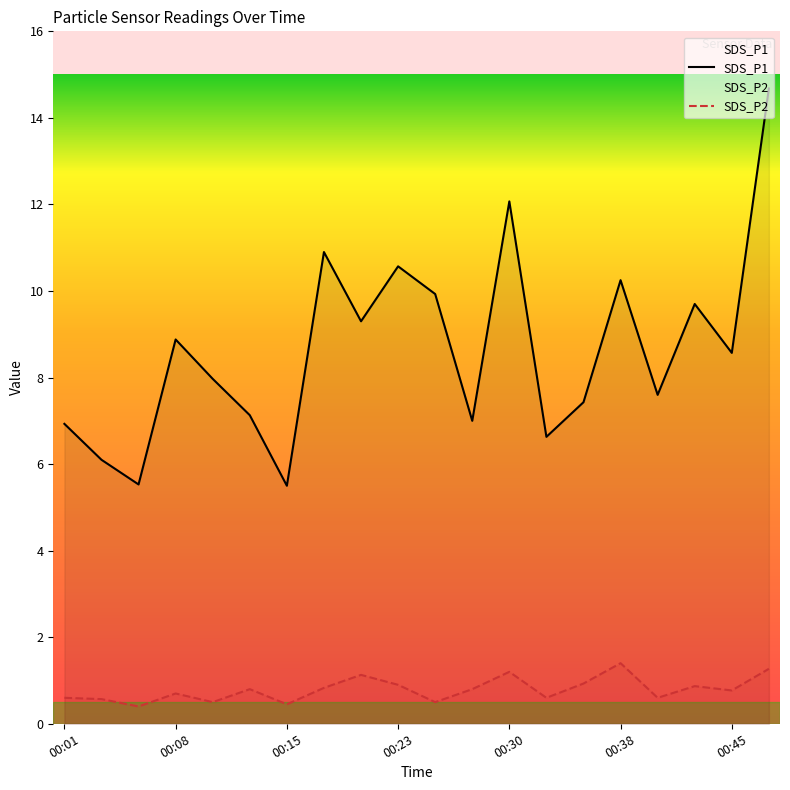

The SDS_P1 series shows 9.7 at 00:43. True or false?

True